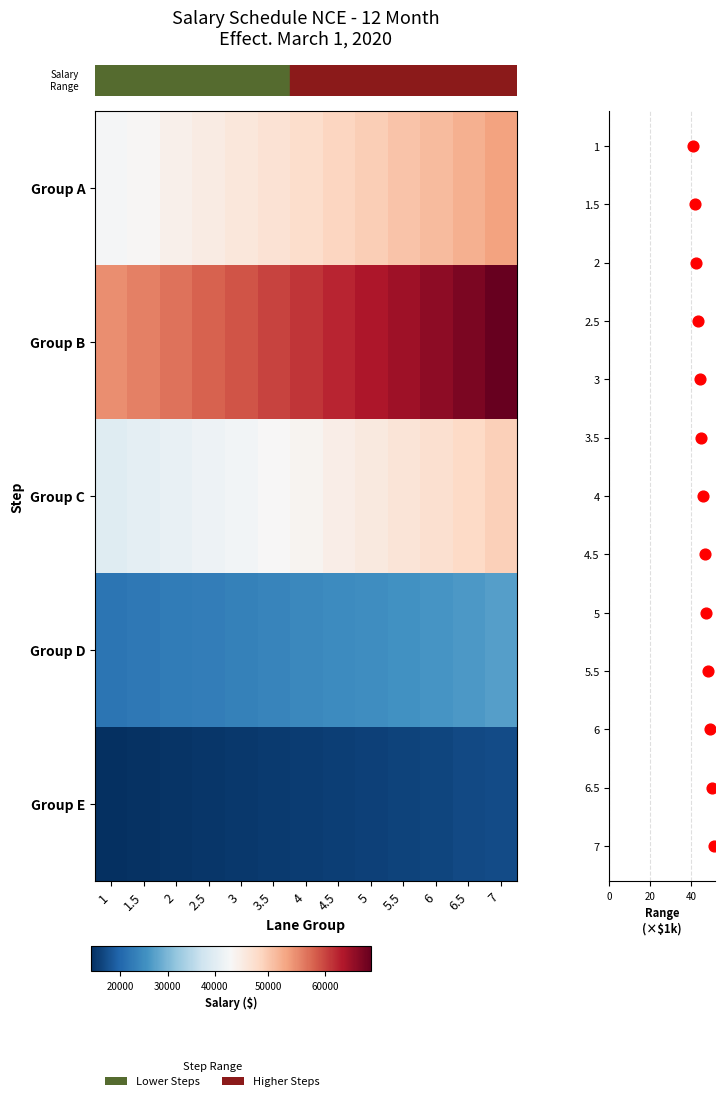

List the series in order of their peak value, lowest first.

Salary Range (×$1k), row_4, row_3, row_2, row_0, row_1